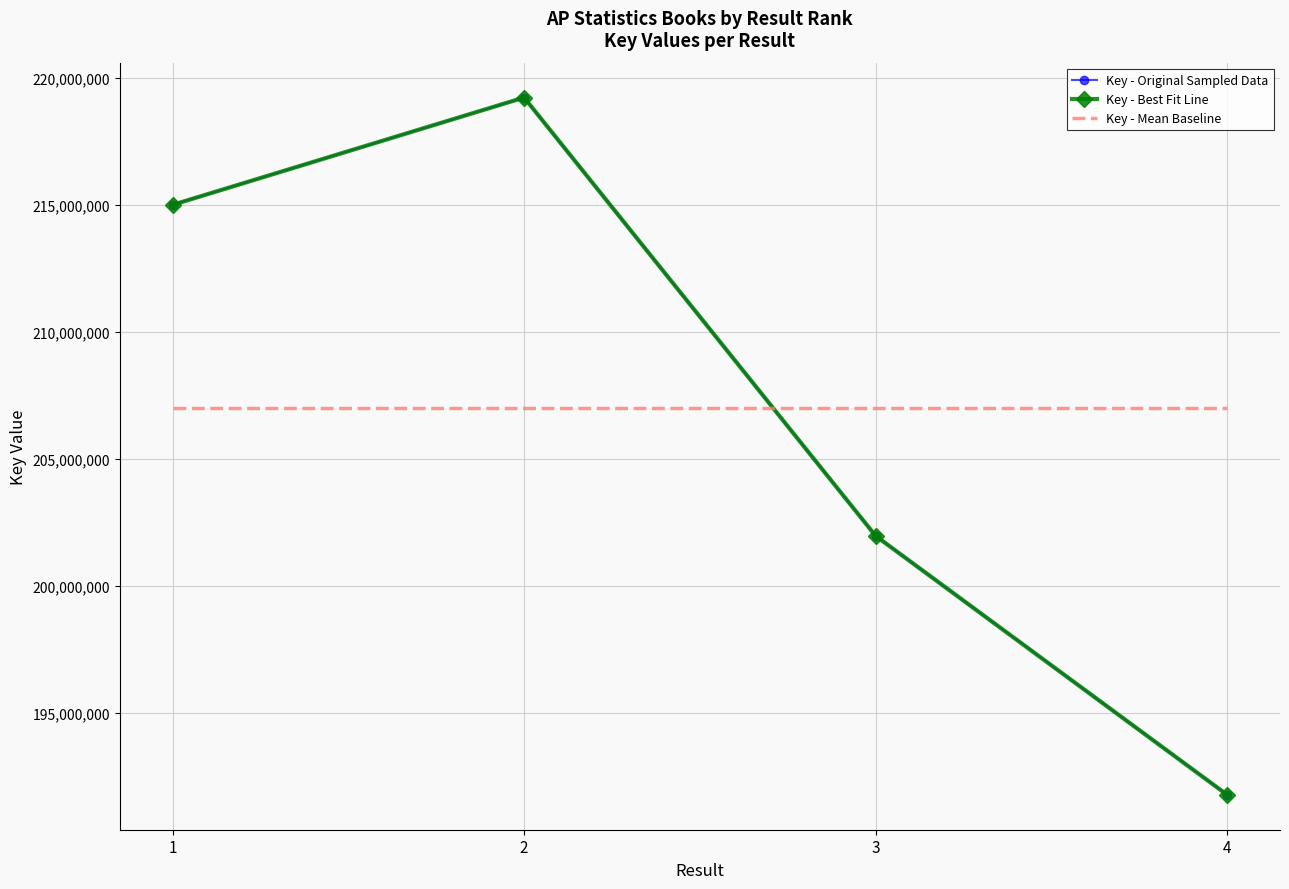

At how many categories does at least one series exceed 203424911?

4